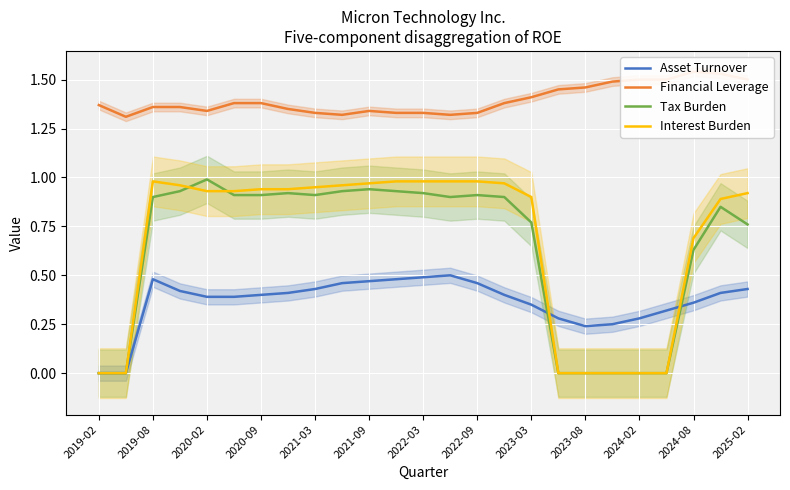

Reading right to left, extract all data points from this chart.

Asset Turnover: 0.4	0.4	0.4	0.3	0.3	0.2	0.2	0.3	0.3	0.4	0.5	0.5	0.5	0.5	0.5	0.5	0.4	0.4	0.4	0.4	0.4	0.4	0.5	0.0	0.0
Financial Leverage: 1.5	1.5	1.5	1.5	1.5	1.5	1.5	1.4	1.4	1.4	1.3	1.3	1.3	1.3	1.3	1.3	1.3	1.4	1.4	1.4	1.3	1.4	1.4	1.3	1.4
Tax Burden: 0.8	0.8	0.6	0.0	0.0	0.0	0.0	0.0	0.8	0.9	0.9	0.9	0.9	0.9	0.9	0.9	0.9	0.9	0.9	0.9	1.0	0.9	0.9	0.0	0.0
Interest Burden: 0.9	0.9	0.7	0.0	0.0	0.0	0.0	0.0	0.9	1.0	1.0	1.0	1.0	1.0	1.0	1.0	0.9	0.9	0.9	0.9	0.9	1.0	1.0	0.0	0.0